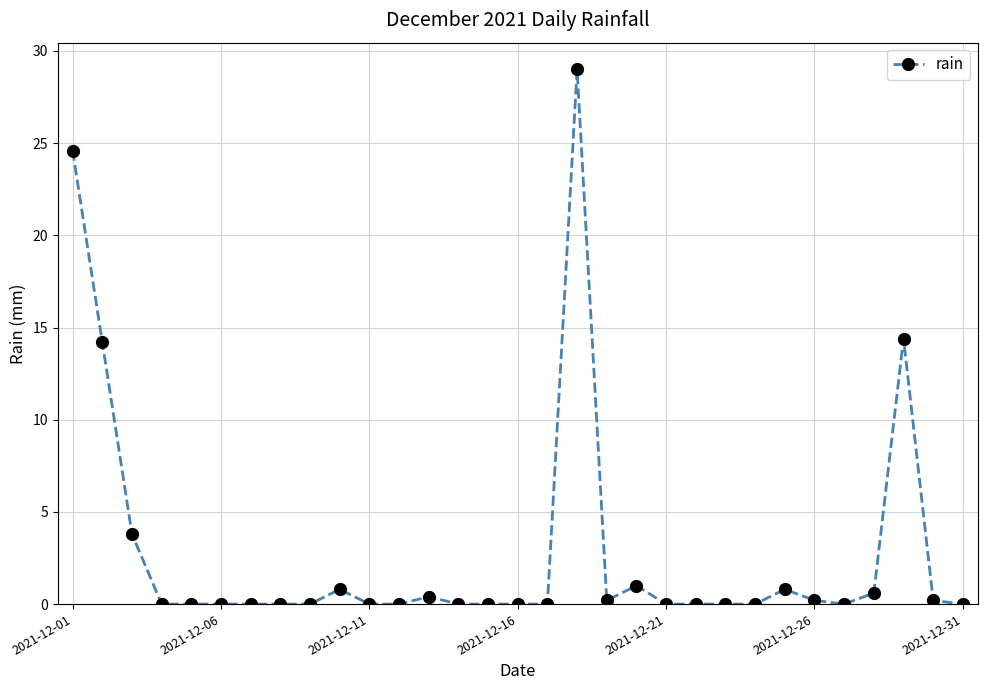

Count the number of data series in this chart.

1